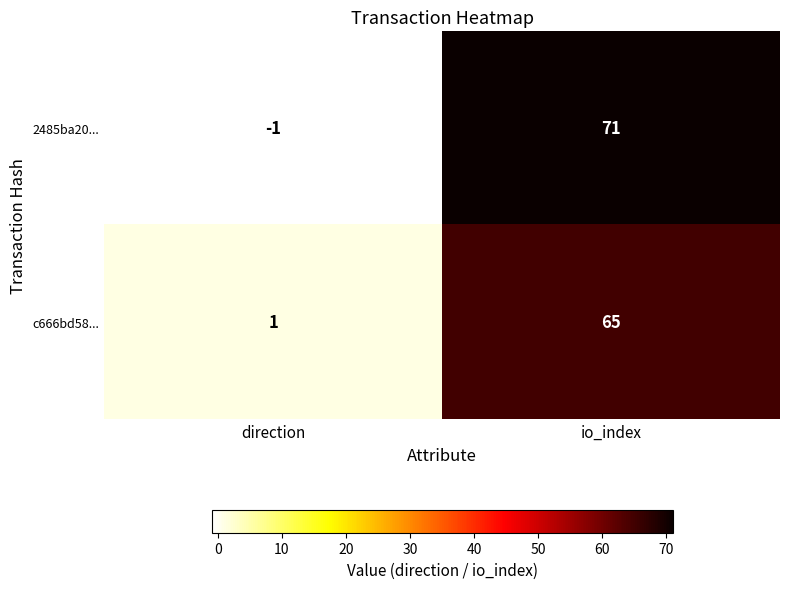

Where is 2485ba20... nearest to the value 35?

direction